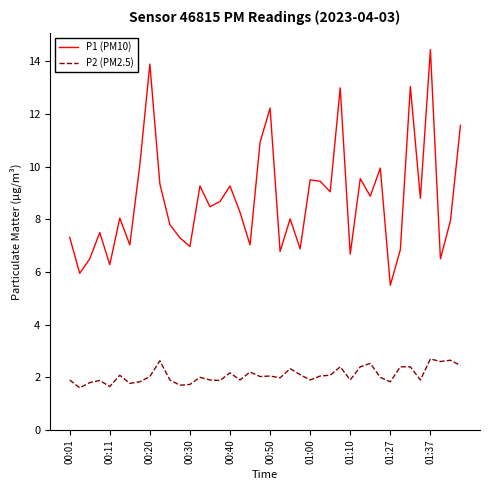

Which series has the widest spread of values?

P1 (PM10)